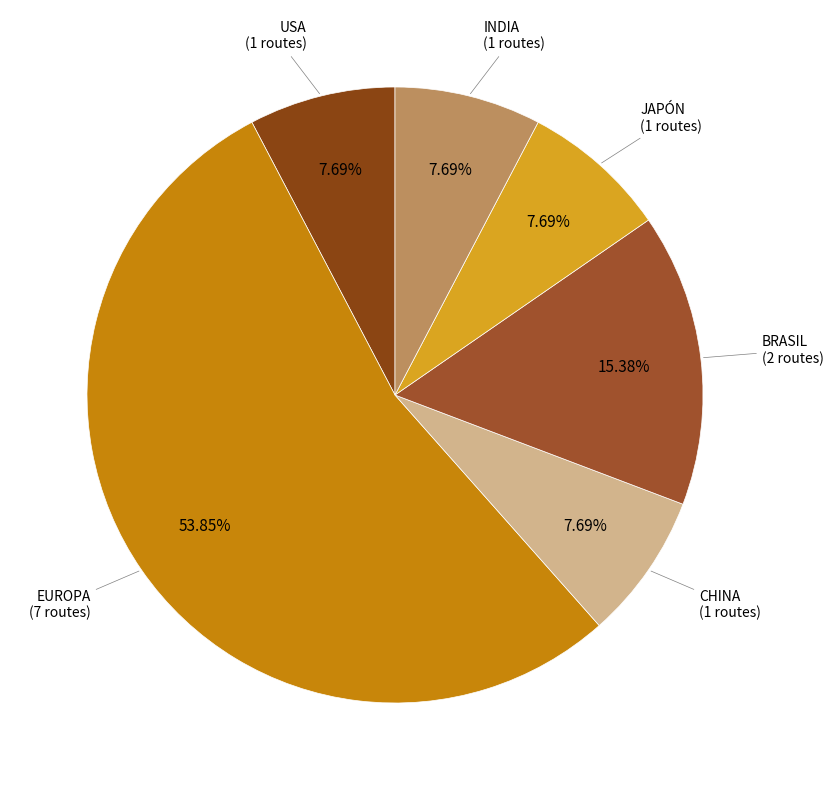

Which category has the smallest portion of the pie?

USA